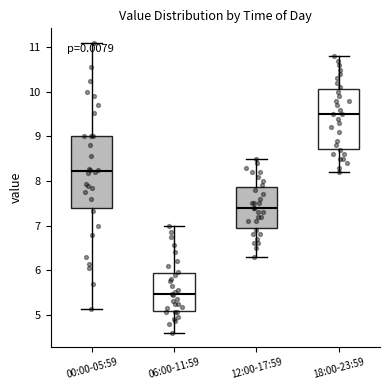

Which box has the lowest median line?

06:00-11:59